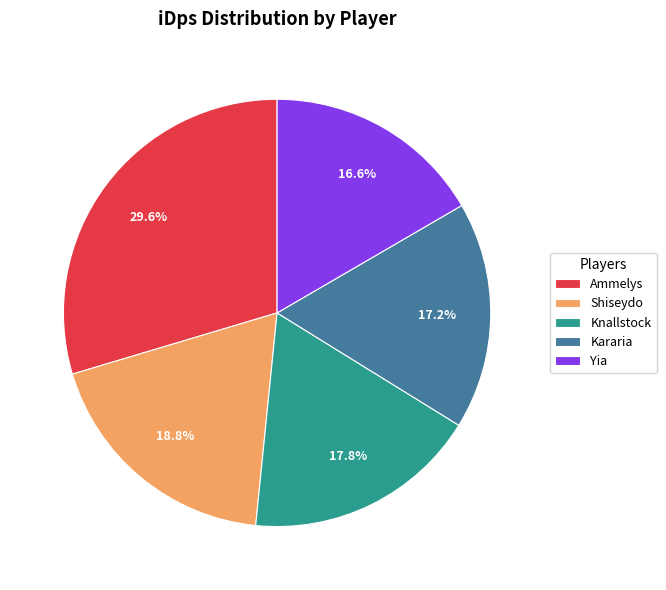

True or false: Knallstock accounts for 18% of the total.

True